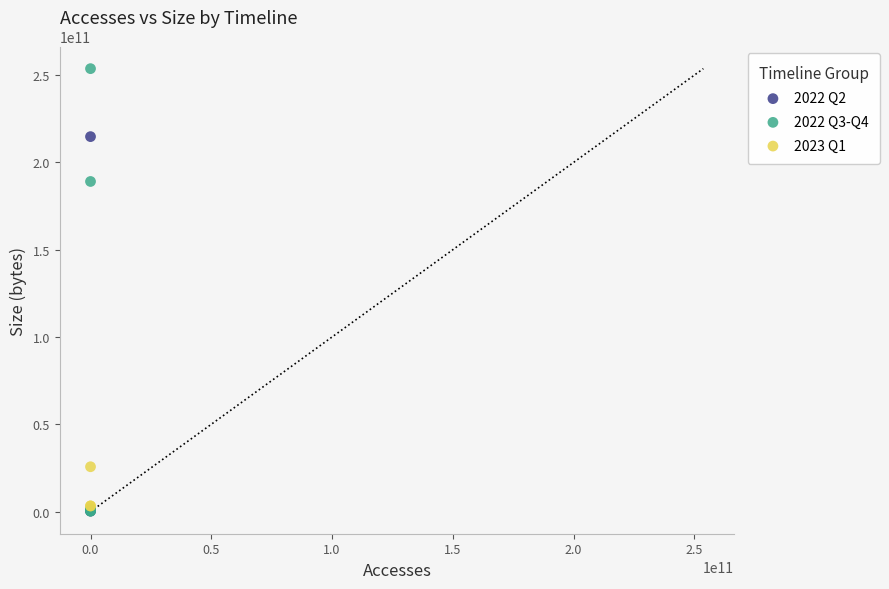

Which series reaches the maximum Y coordinate?

2022 Q3-Q4